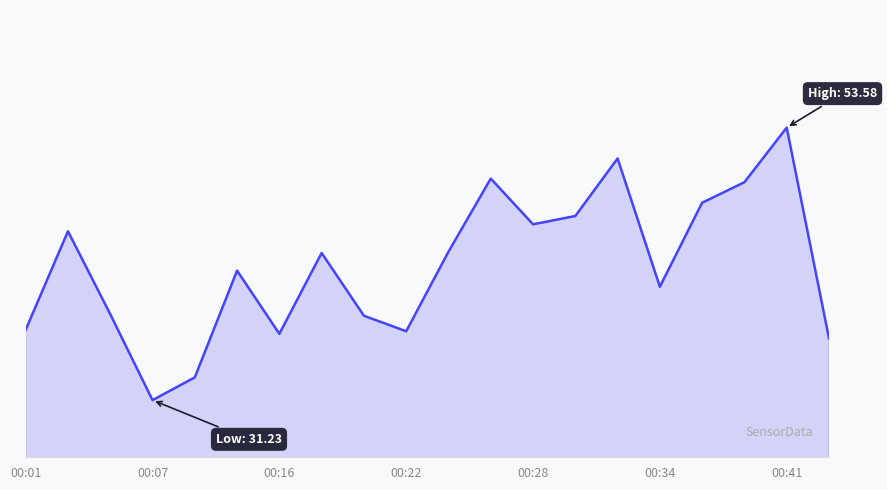

Reading left to right, extract all data points from this chart.

37.0	45.1	38.3	31.2	33.1	41.9	36.7	43.3	38.1	36.9	43.4	49.4	45.6	46.3	51.0	40.5	47.4	49.1	53.6	36.3